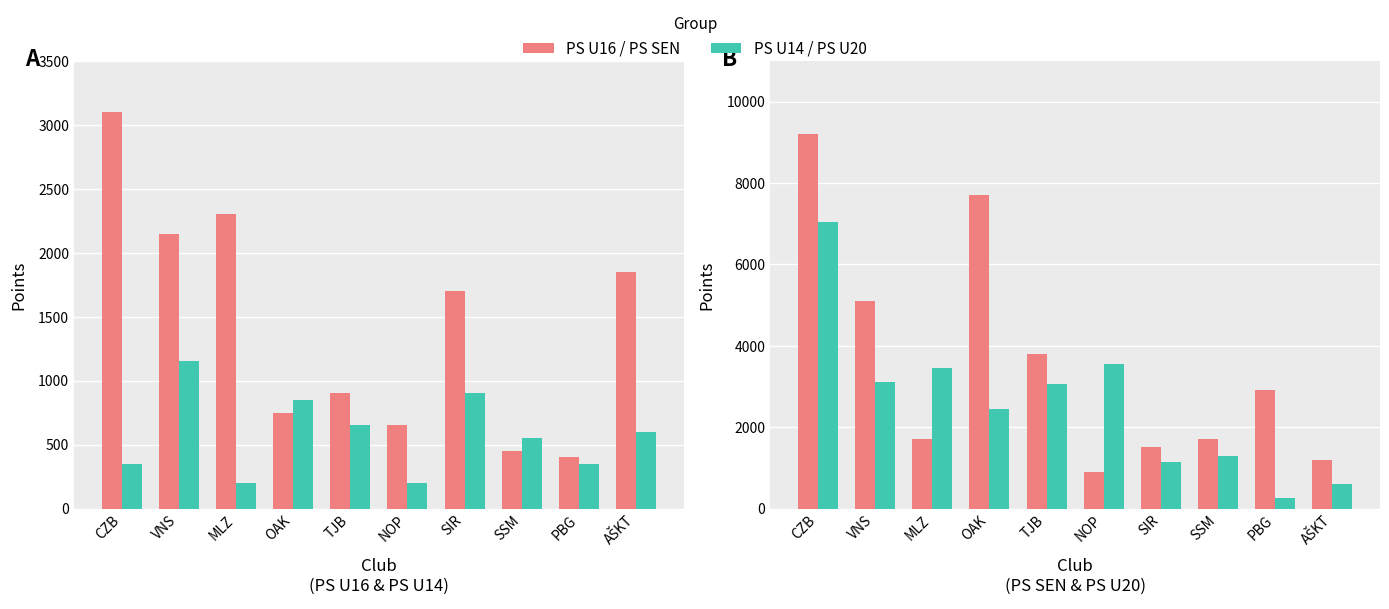

Which series has the widest spread of values?

PS SEN